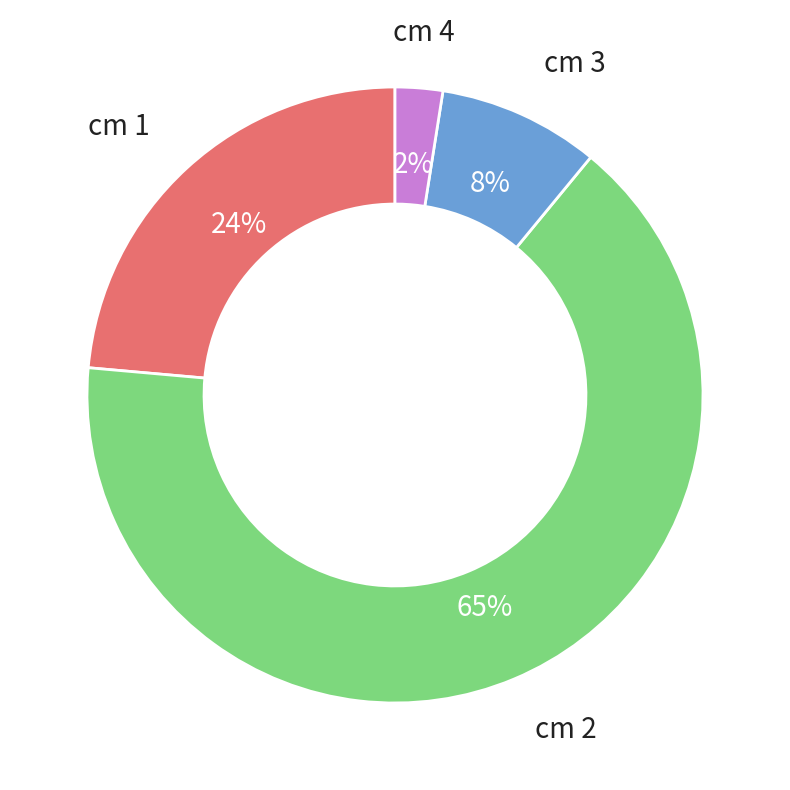

Is it true that cm 1 is 30% of the pie?

False